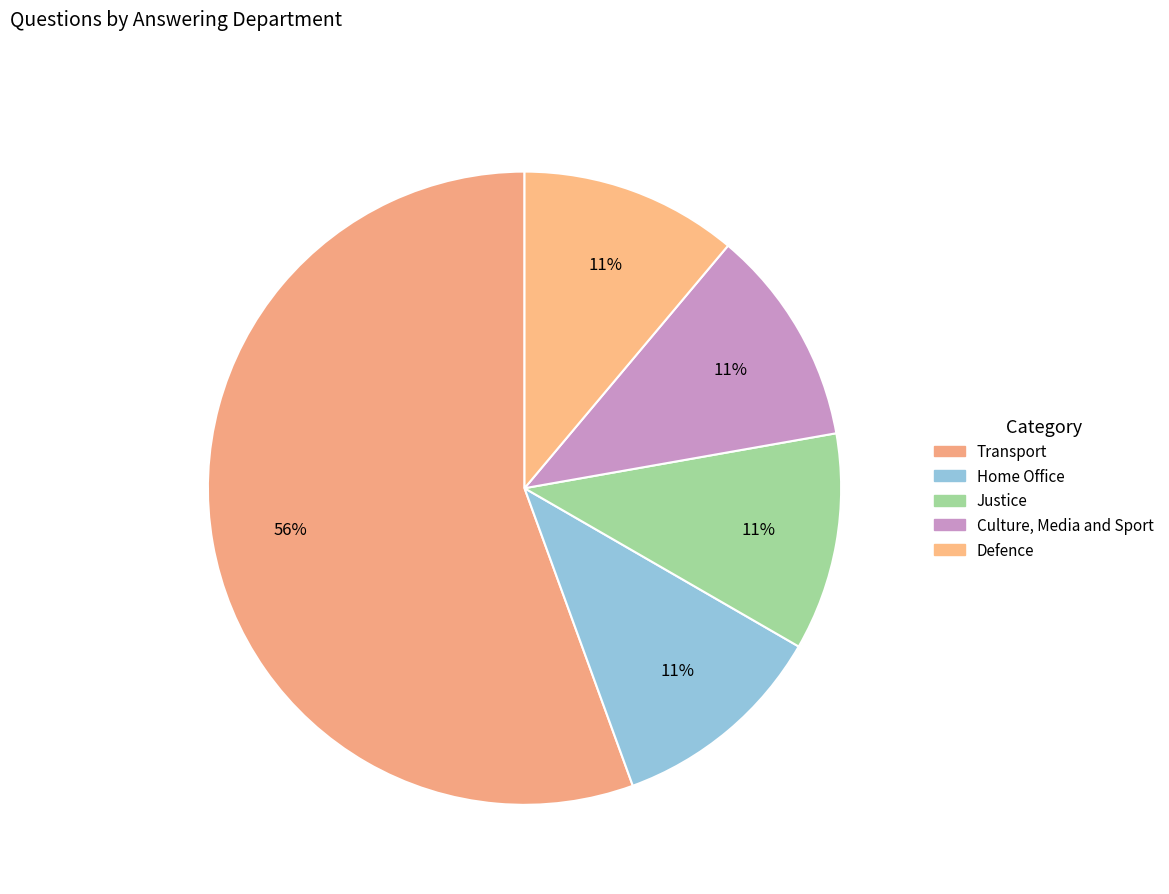

Is it true that Home Office is 5% of the pie?

False